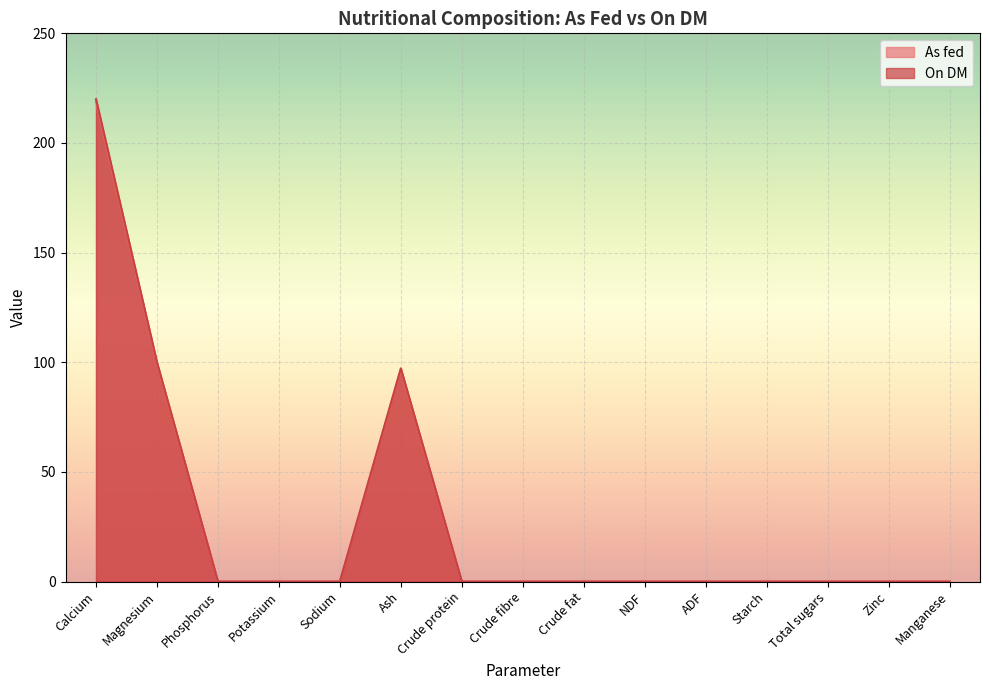

Between Phosphorus and Ash, which series saw the biggest shift?

On DM